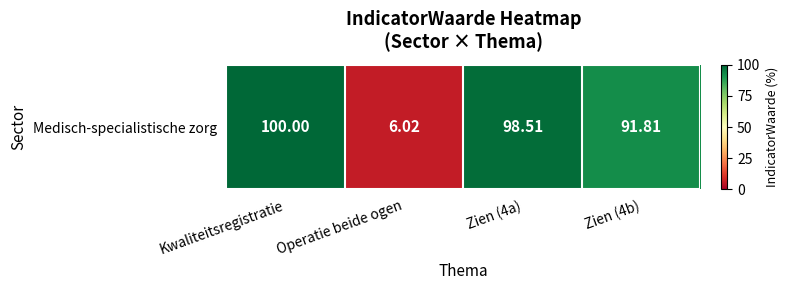

Count the number of values greater than 98.

2